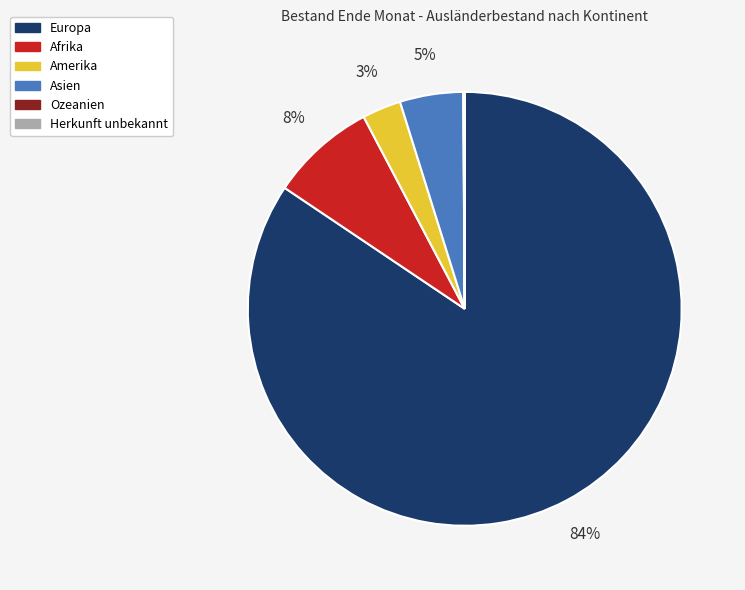

Is it true that Asien is 5% of the pie?

True